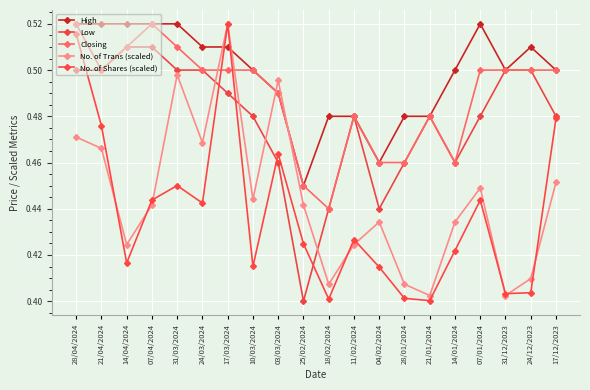

How many Low values are between 0 and 1?

20